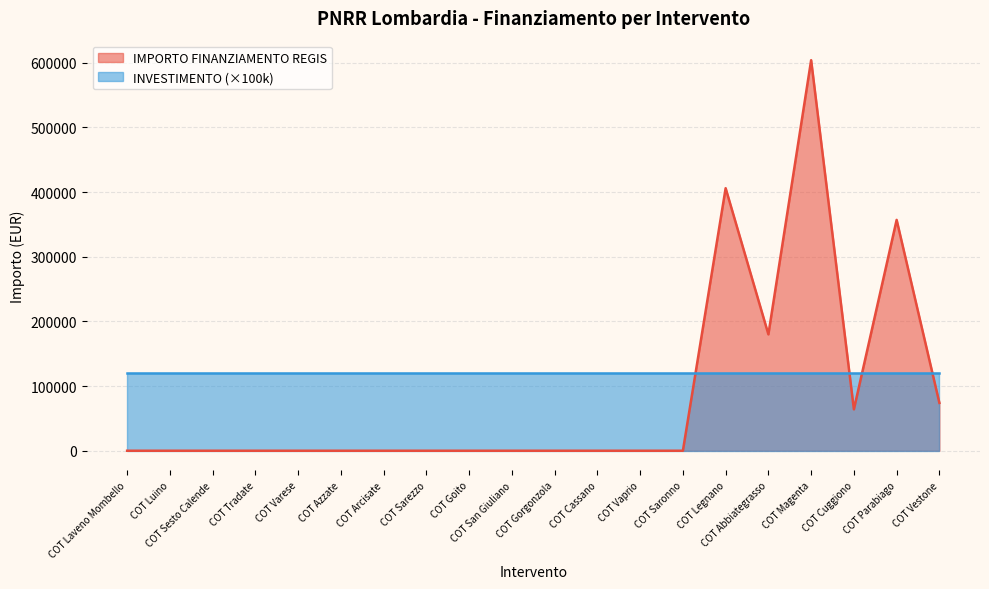

Reading left to right, list all the values displayed in this chart.

COT Laveno Mombello=0.0	COT Luino=0.0	COT Sesto Calende=0.0	COT Tradate=0.0	COT Varese=0.0	COT Azzate=0.0	COT Arcisate=0.0	COT Sarezzo=0.0	COT Goito=0.0	COT San Giuliano=0.0	COT Gorgonzola=0.0	COT Cassano=0.0	COT Vaprio=0.0	COT Saronno=0.0	COT Legnano=406000.0	COT Abbiategrasso=180000.0	COT Magenta=603970.3	COT Cuggiono=64000.0	COT Parabiago=357000.0	COT Vestone=74000.0